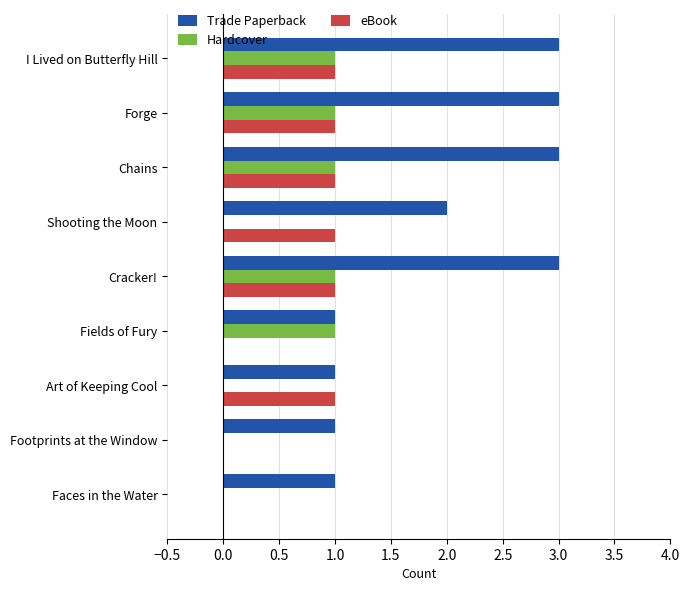

What is the total value across all series at Chains?

5